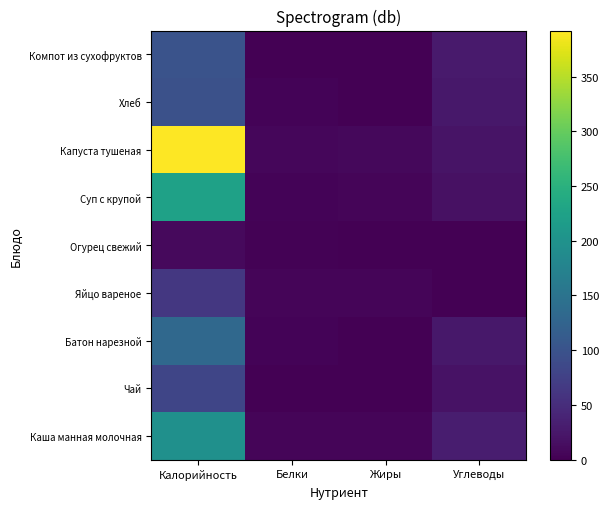

At Жиры, list the series in order from smallest to largest.

Чай, Огурец свежий, Хлеб, Компот из сухофруктов, Батон нарезной, Яйцо вареное, Суп с крупой, Каша манная молочная, Капуста тушеная